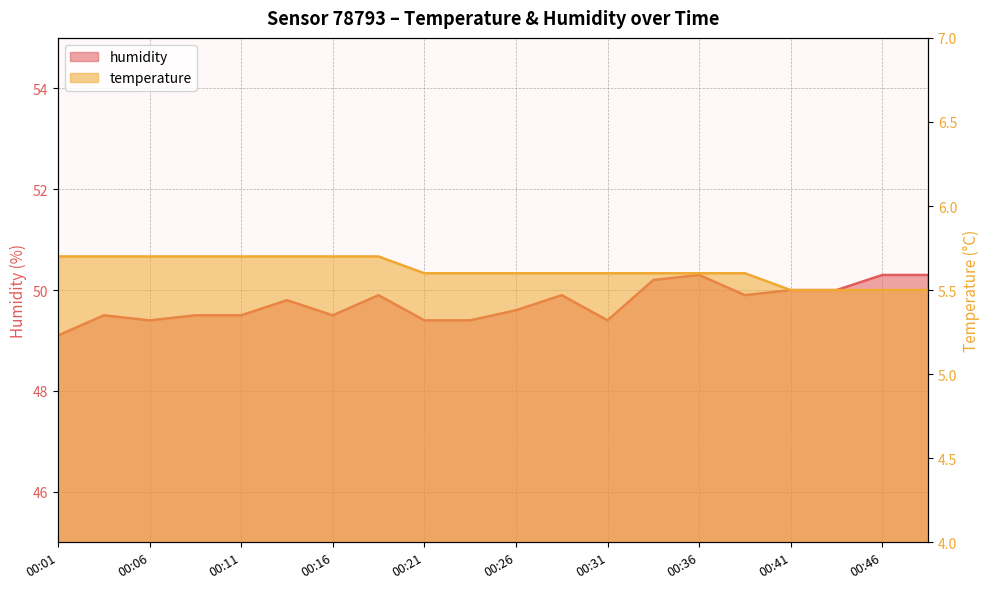

Rank the series by their maximum value, from lowest to highest.

temperature, humidity